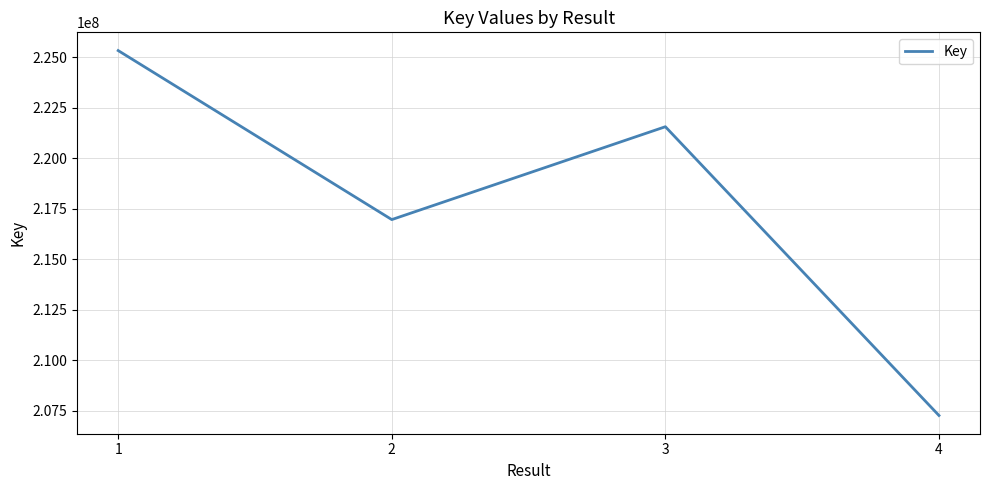

At which label does the data first exceed 221567255?

1